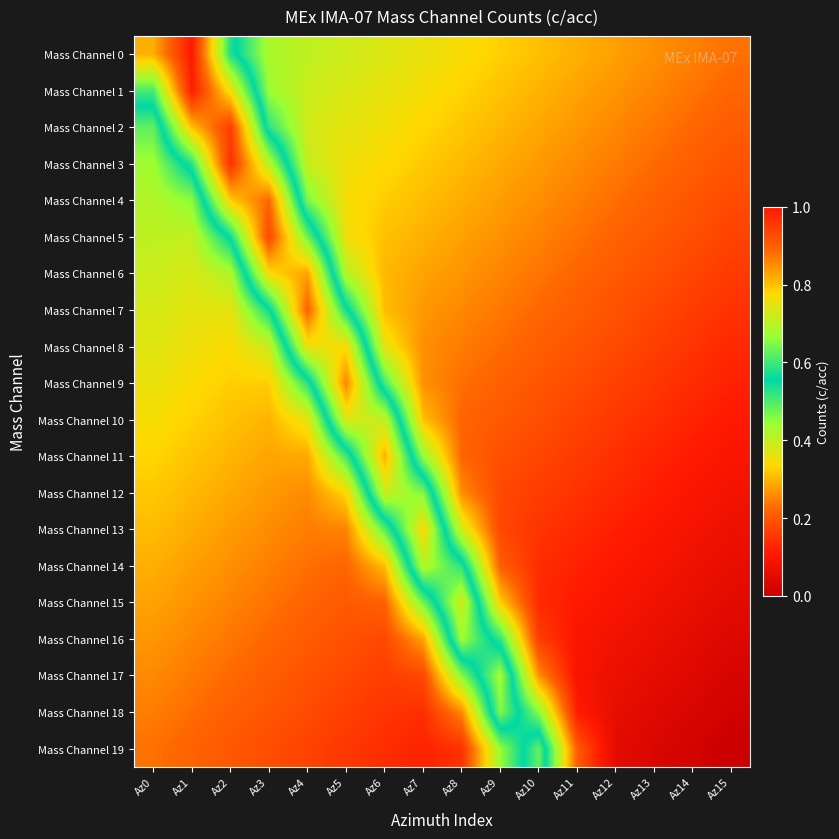

What is the total value across all series at Az7?

7.1